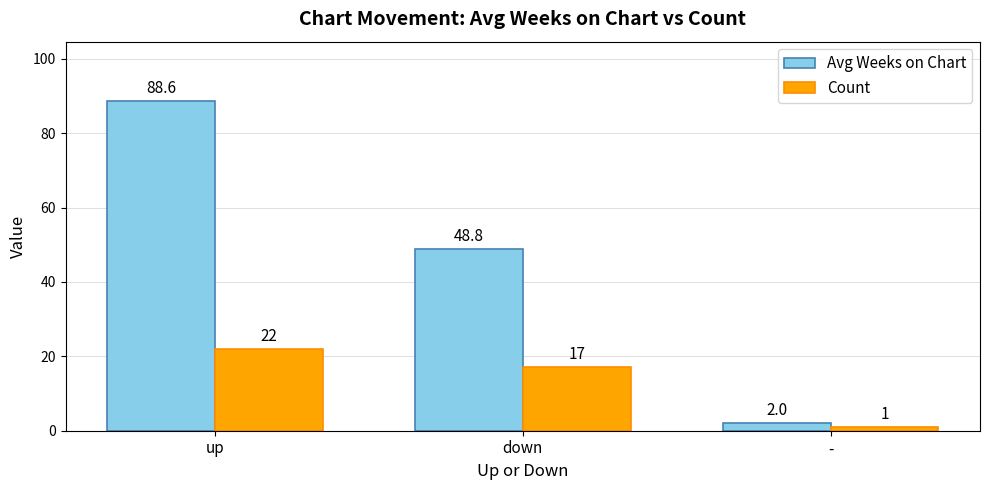

What is the smallest value displayed?

1.0